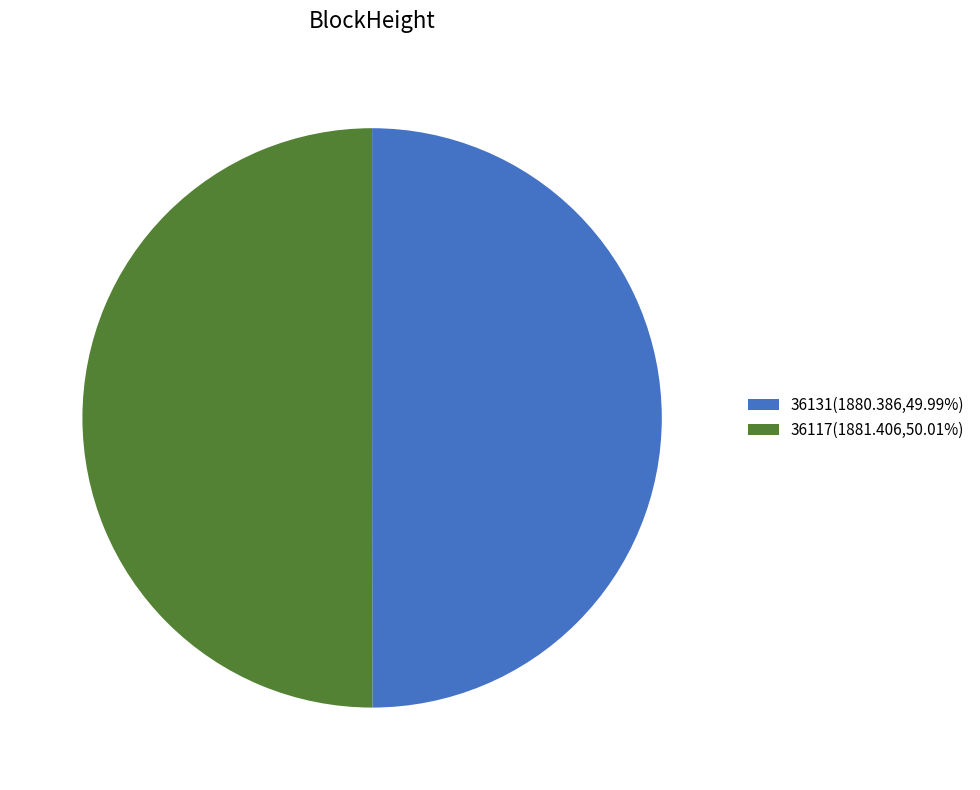

Combined, do 36117(1881.406,50.01%) and 36131(1880.386,49.99%) account for over 50%?

Yes